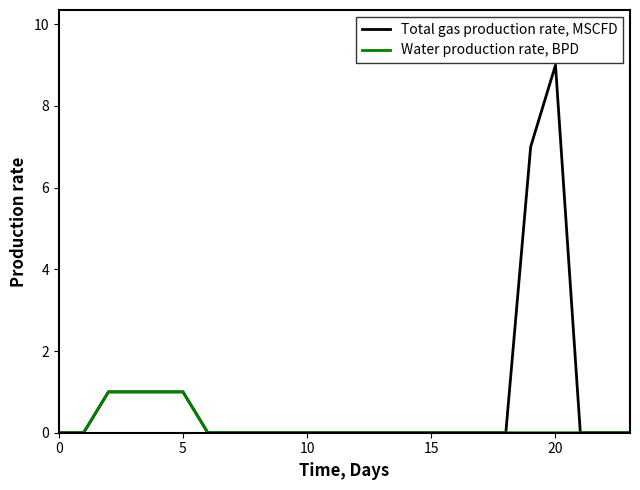

Which series has the widest spread of values?

Total gas production rate, MSCFD